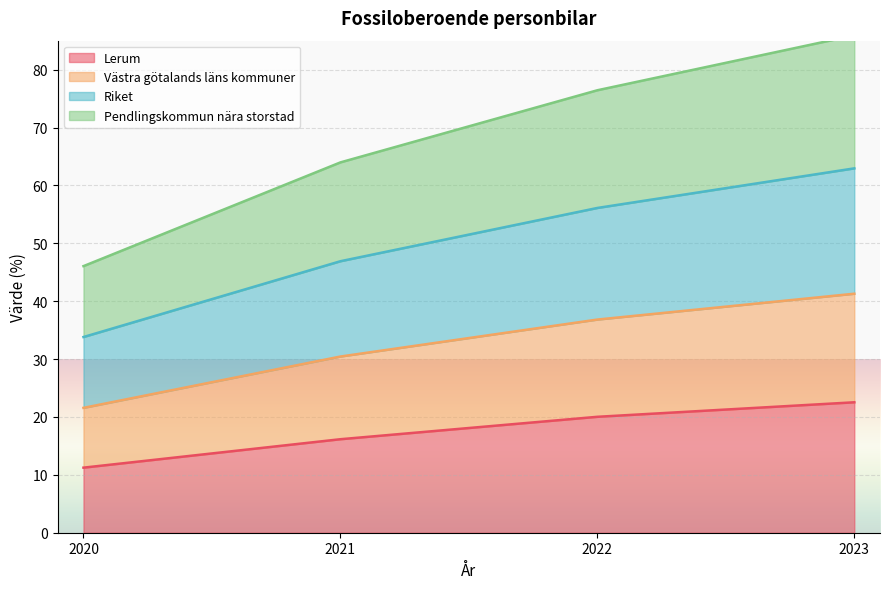

Is it true that Lerum equals 11.2 at 2020?

True